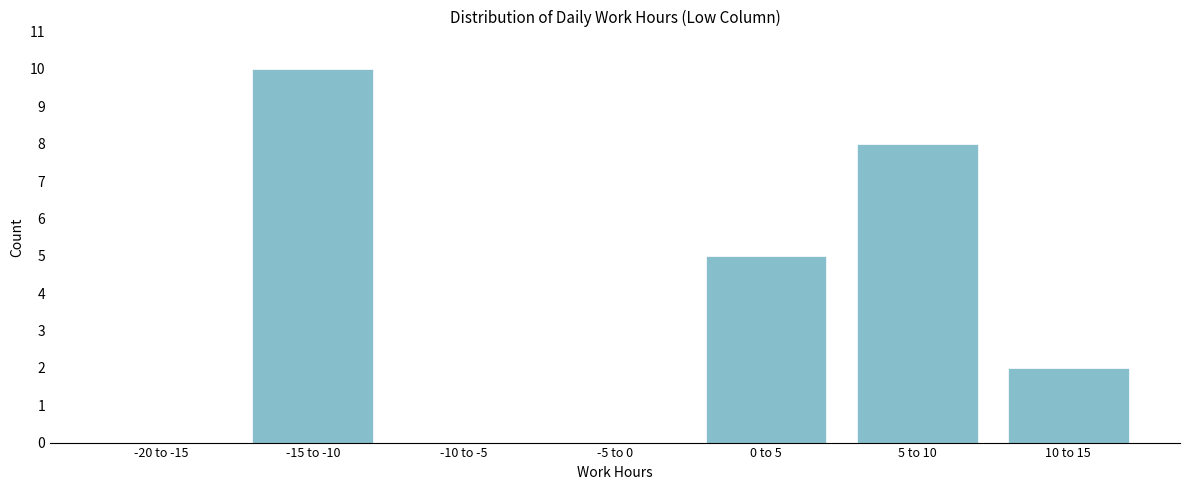

Reading right to left, what are all the values shown in this chart?

10 to 15=2	5 to 10=8	0 to 5=5	-5 to 0=0	-10 to -5=0	-15 to -10=10	-20 to -15=0